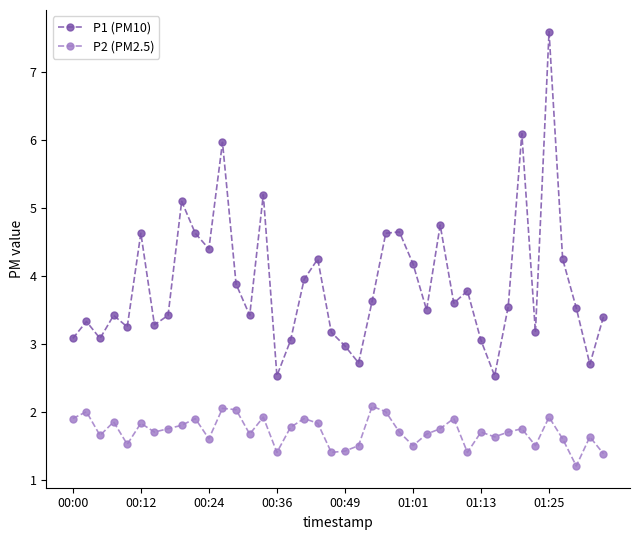

What is the difference between the maximum and minimum values in the P2 (PM2.5) series?

0.9